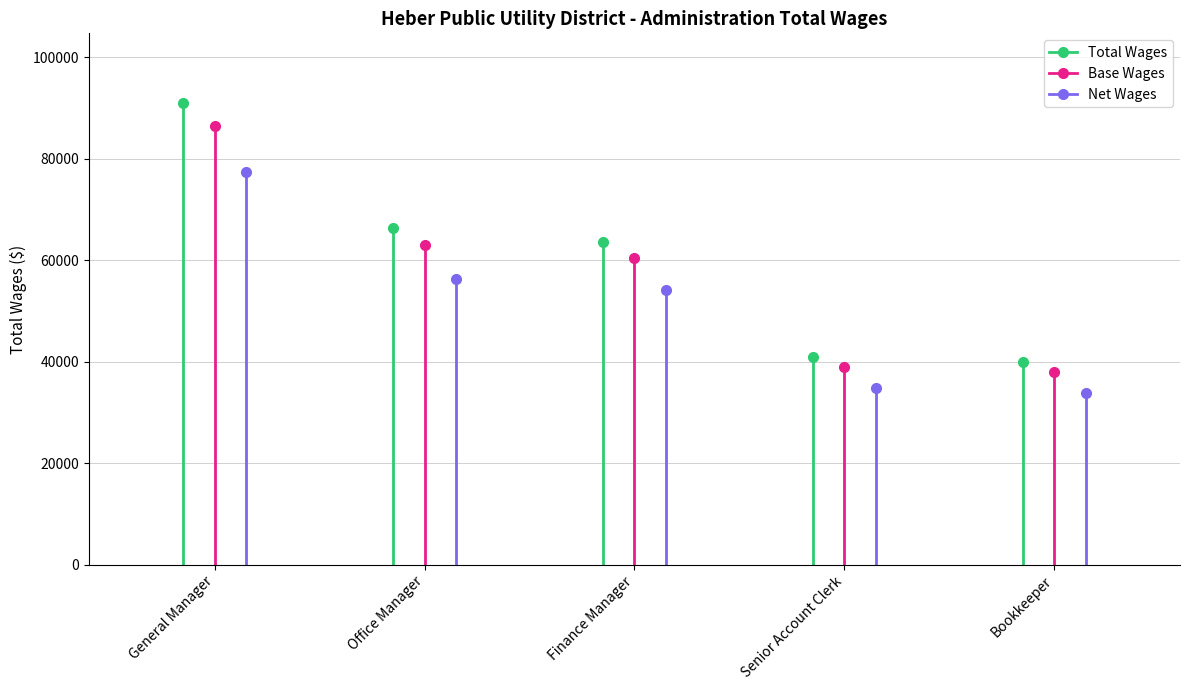

How many data points are above 63657?

2